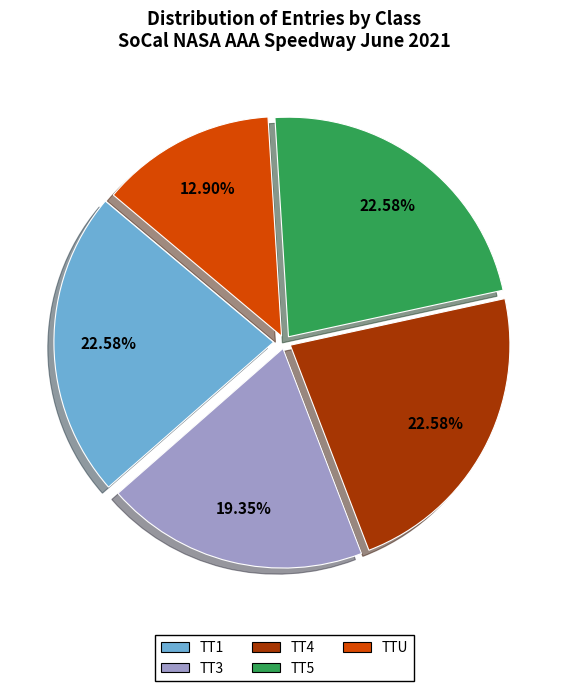

Between TT3 and TT1, which is larger?

TT1